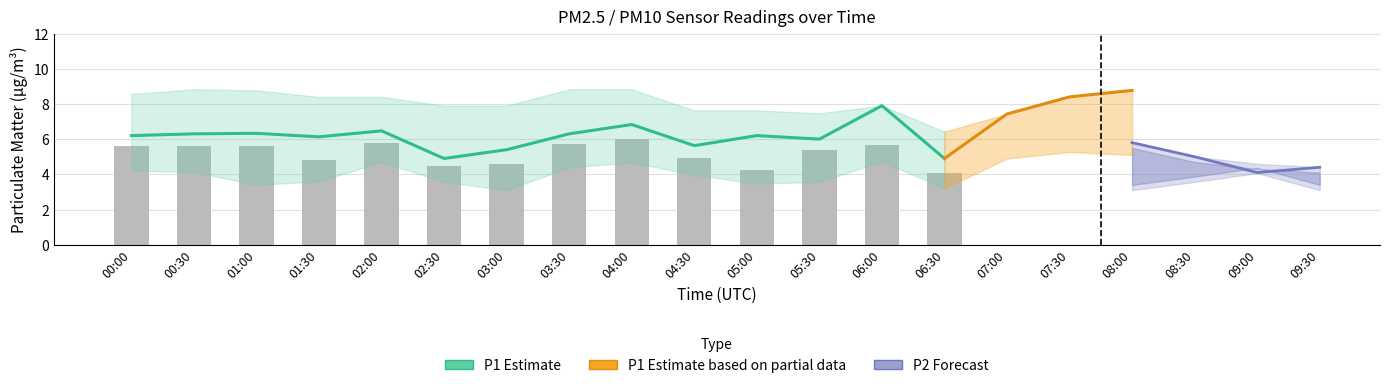

What is the average value of the P1_upper series?

7.9